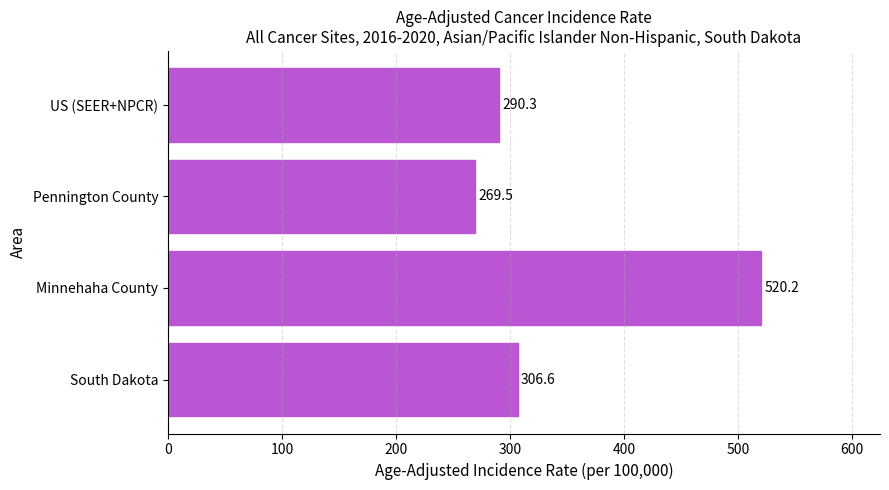

Approximately how many times larger is the value at US (SEER+NPCR) compared to Minnehaha County?

0.6